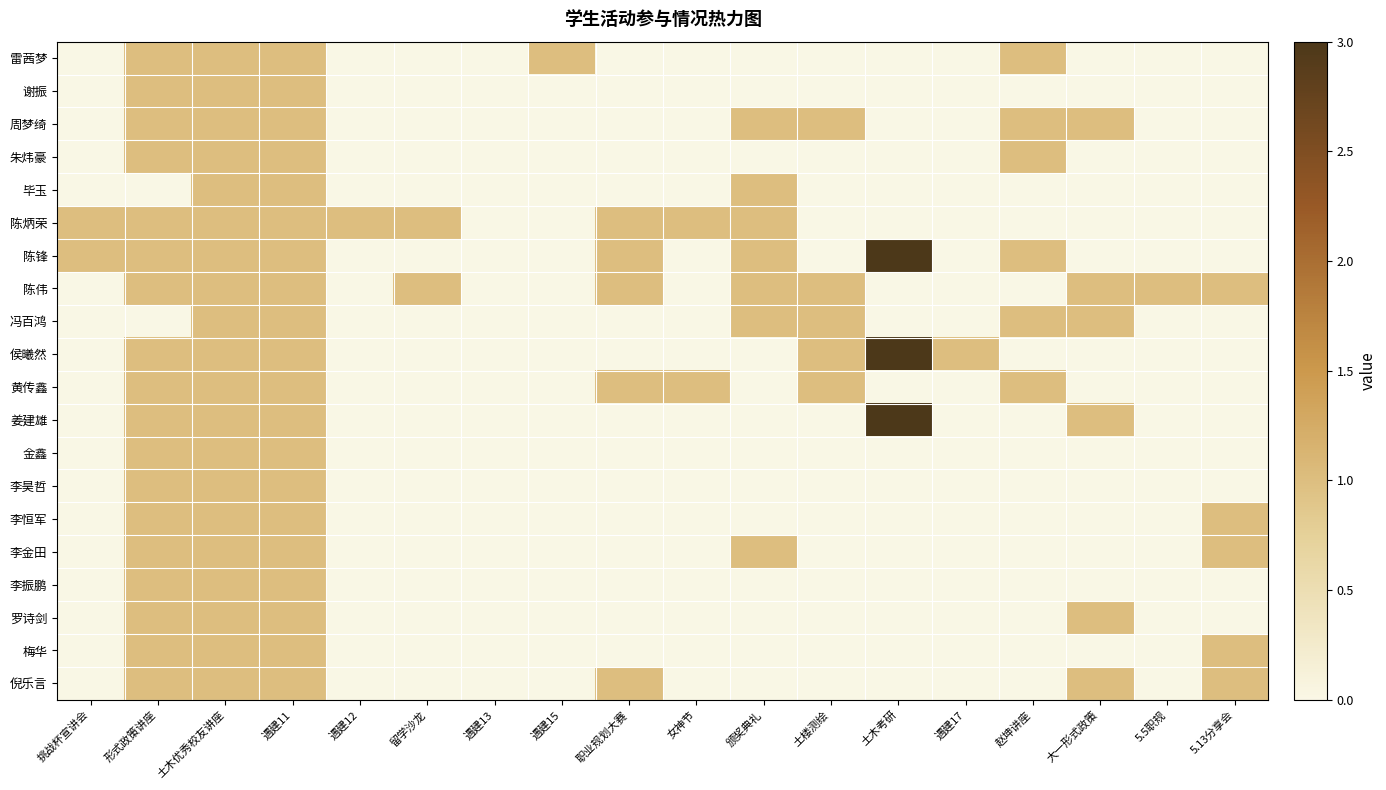

What is the total value across all series at 女神节?

2